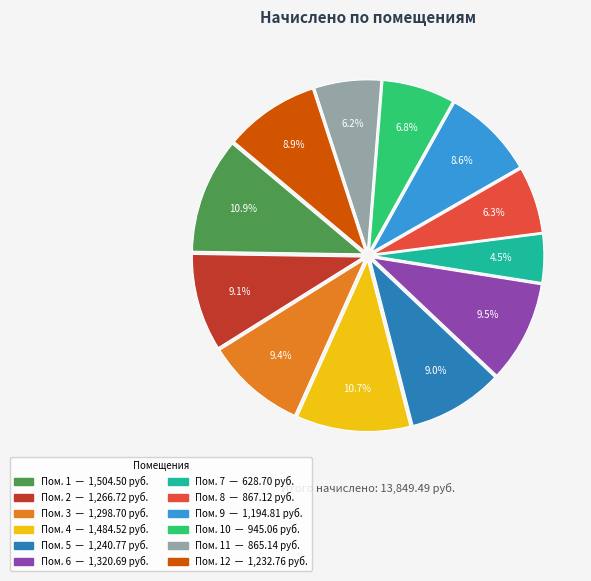

Does any single category account for the majority?

No